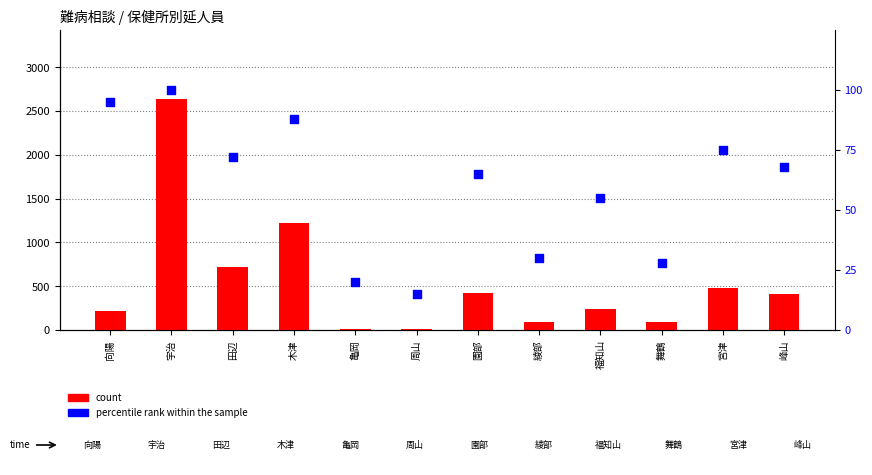

At which category is the sum across all series the highest?

宇治